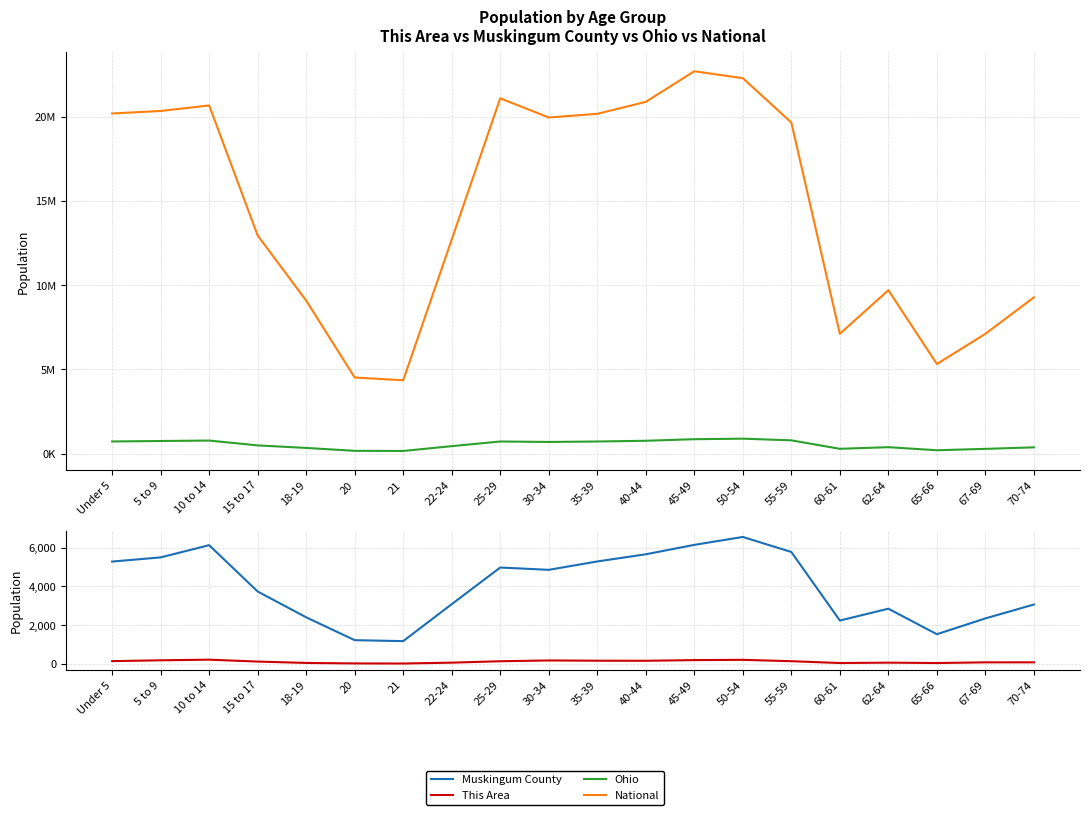

Reading left to right, extract all data points from this chart.

Ohio: 720856	747889	774699	487307	336375	163986	157045	442085	718630	691329	718462	761369	855134	887057	786857	284403	381006	198333	280531	371370
National: 20201362	20348657	20677194	12954254	9086089	4519129	4354294	12712576	21101849	19962099	20179642	20890964	22708591	22298125	19664805	7113727	9704197	5319902	7115361	9278166
Muskingum County: 5284	5499	6130	3738	2405	1225	1176	3085	4976	4857	5289	5660	6146	6554	5778	2239	2849	1533	2349	3066
This Area: 143	186	218	120	50	24	19	64	137	178	165	161	196	210	139	45	64	45	80	81